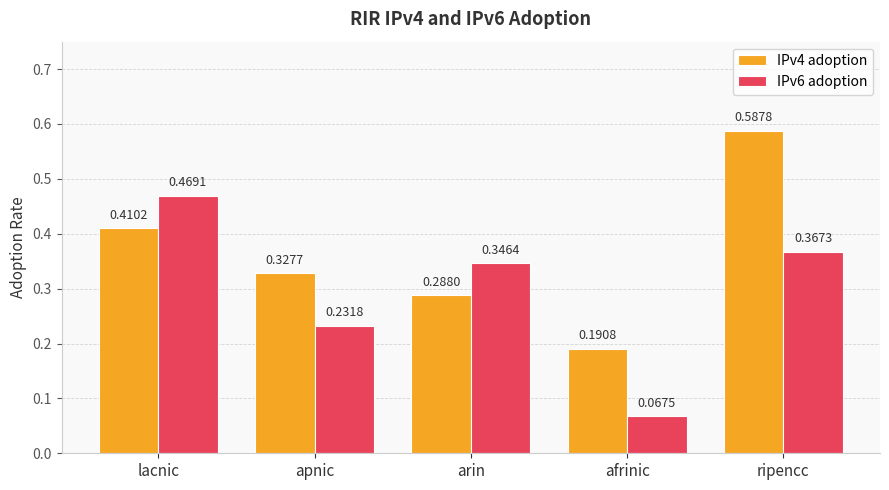

List the labels in order of IPv6 adoption value, smallest first.

afrinic, apnic, arin, ripencc, lacnic